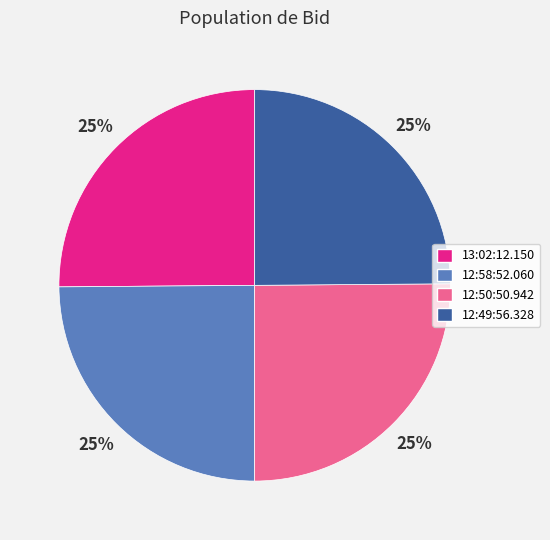

Is there any slice that represents more than half of the pie?

No